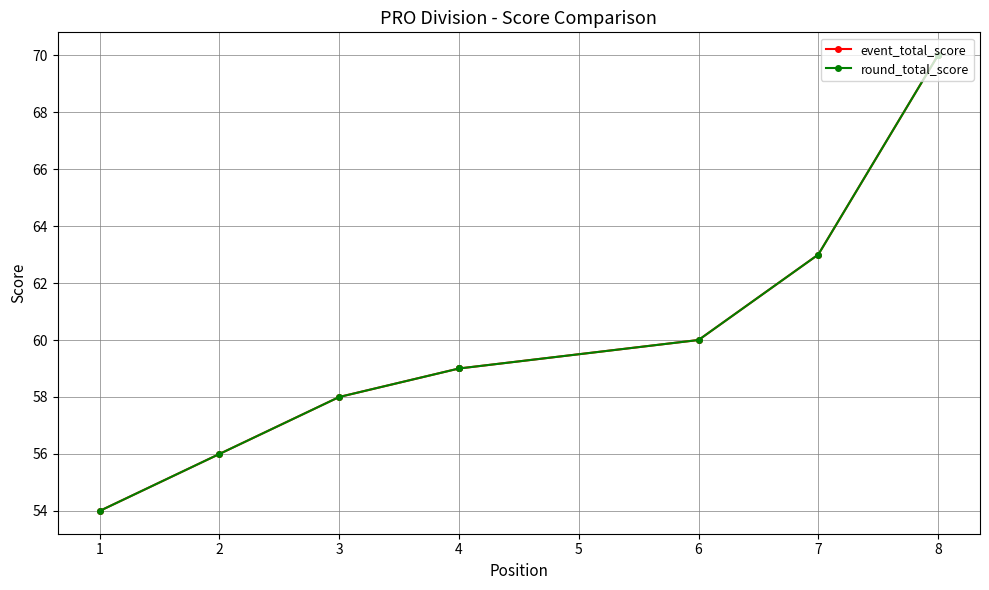

What is the highest value of the round_total_score series?

70